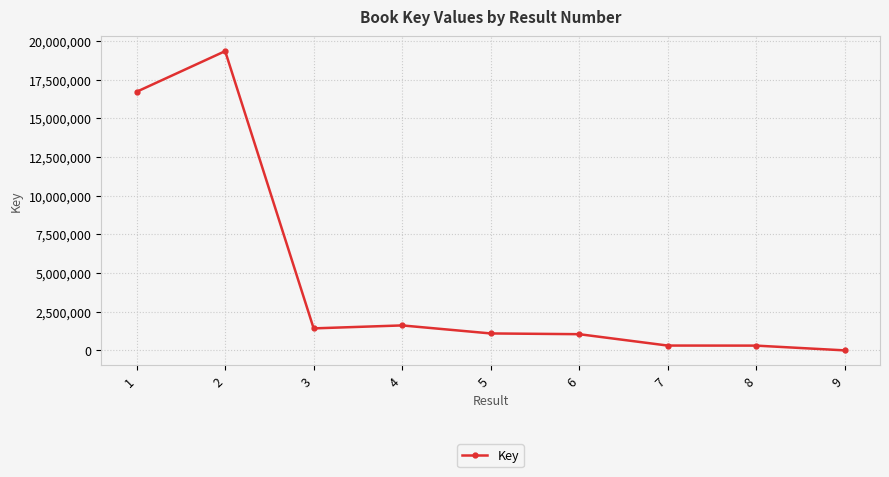

Between 2 and 6, which is larger?

2